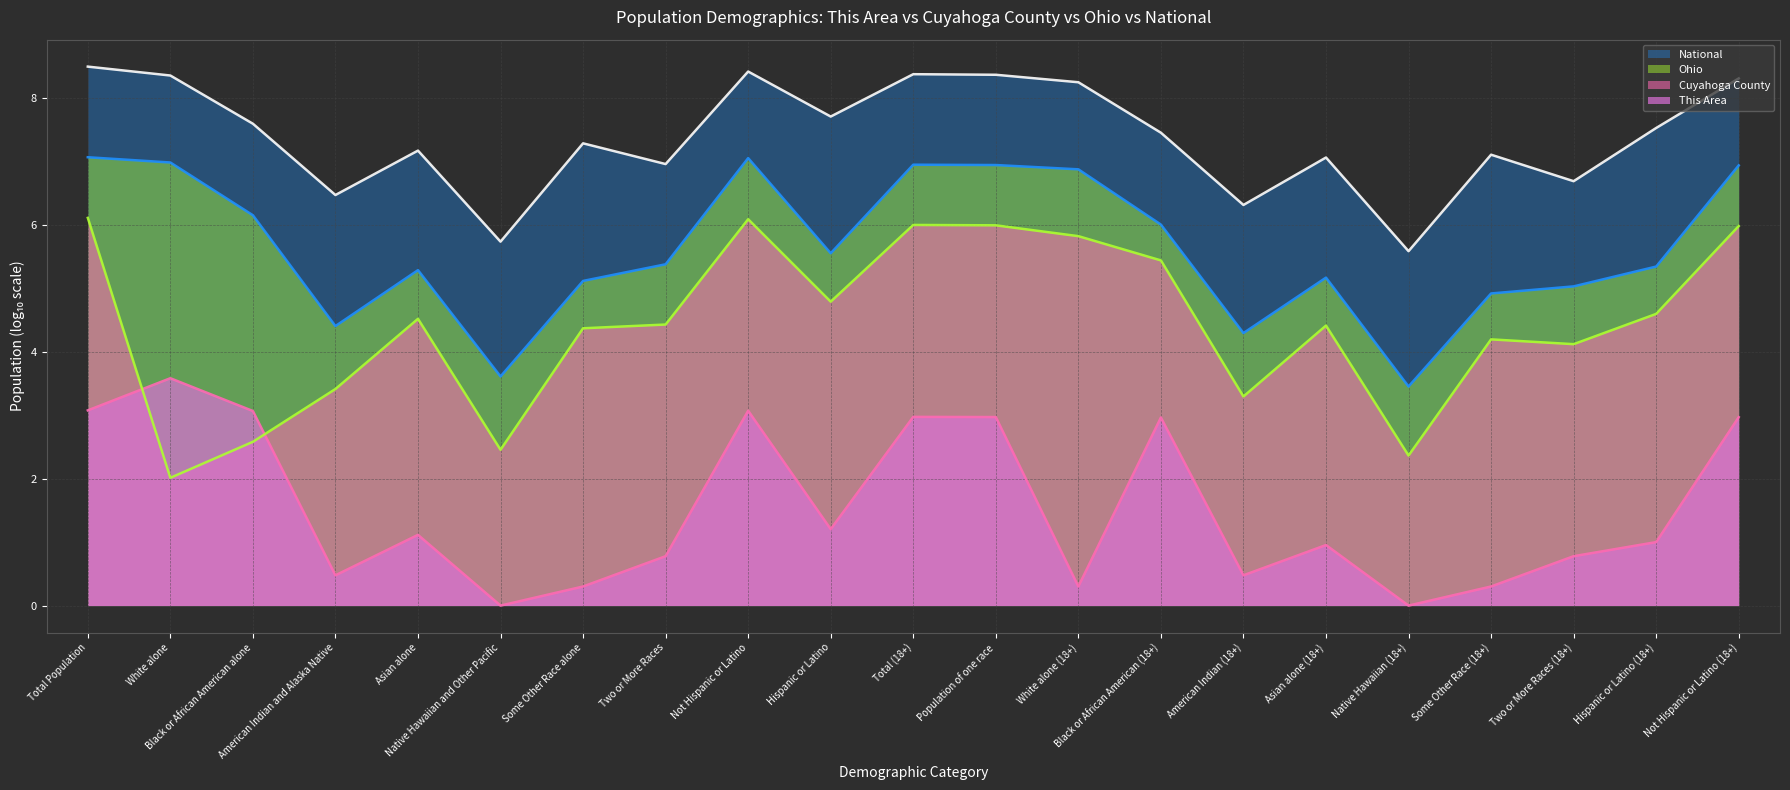

Rank the categories by National (trend) value from lowest to highest.

Native Hawaiian (18+), Native Hawaiian and Other Pacific, American Indian (18+), American Indian and Alaska Native, Two or More Races (18+), Two or More Races, Asian alone (18+), Some Other Race (18+), Asian alone, Some Other Race alone, Black or African American (18+), Hispanic or Latino (18+), Black or African American alone, Hispanic or Latino, White alone (18+), Not Hispanic or Latino (18+), White alone, Population of one race, Total (18+), Not Hispanic or Latino, Total Population